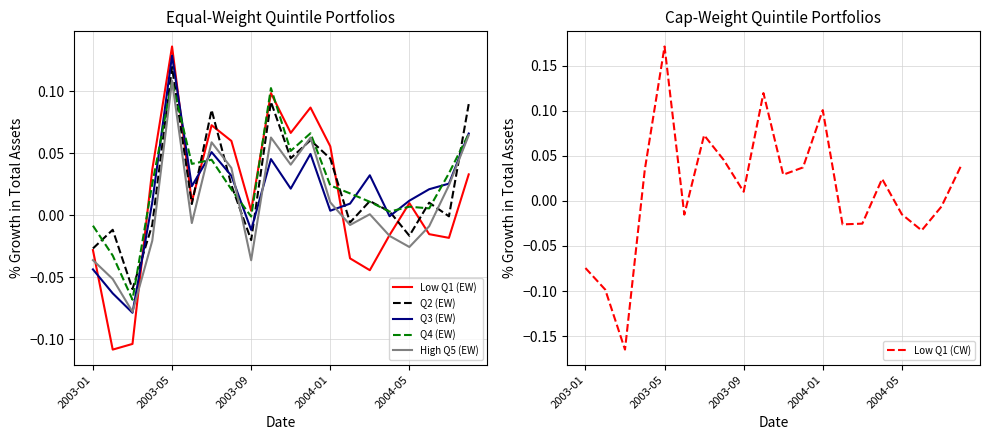

Between 2003-05 and 7, which series saw the biggest shift?

Low Q1 (EW)